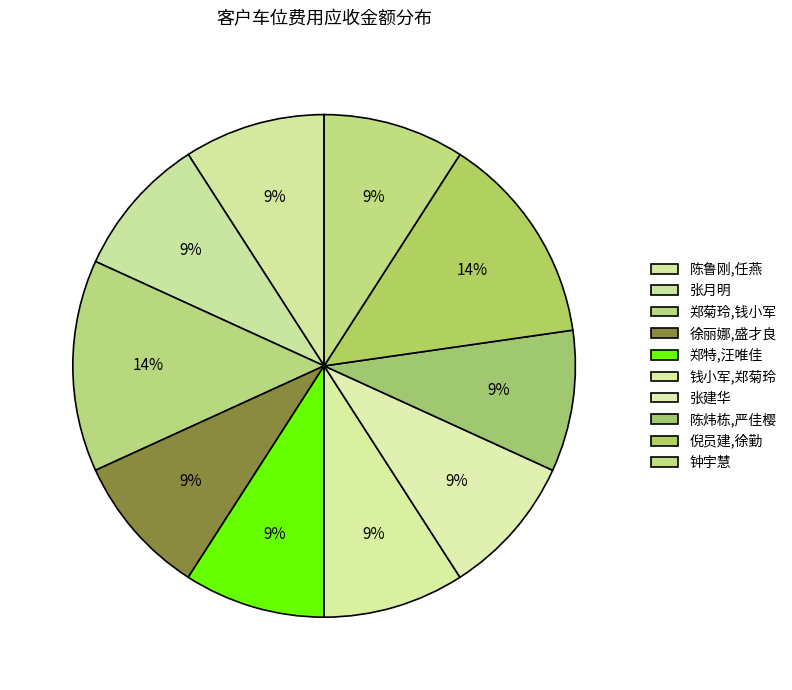

Rank the categories by value from lowest to highest.

陈鲁刚,任燕, 张月明, 徐丽娜,盛才良, 郑特,汪唯佳, 钱小军,郑菊玲, 张建华, 陈炜栋,严佳樱, 钟宇慧, 郑菊玲,钱小军, 倪员建,徐勤